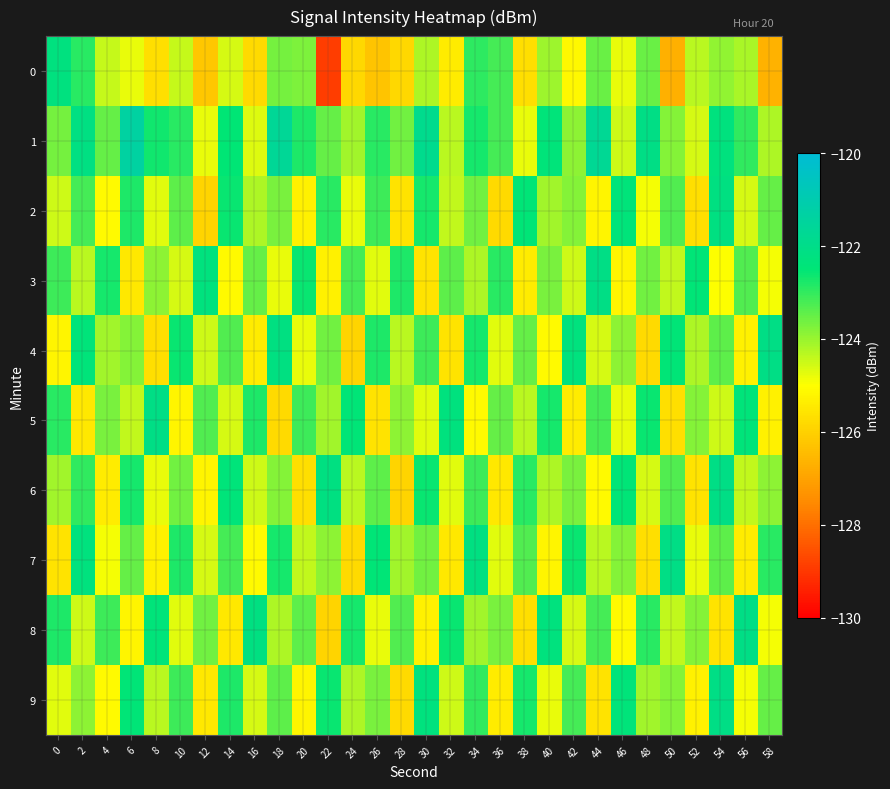

Rank the series by their maximum value, from lowest to highest.

row_0, row_2, row_3, row_4, row_5, row_6, row_7, row_8, row_9, row_1